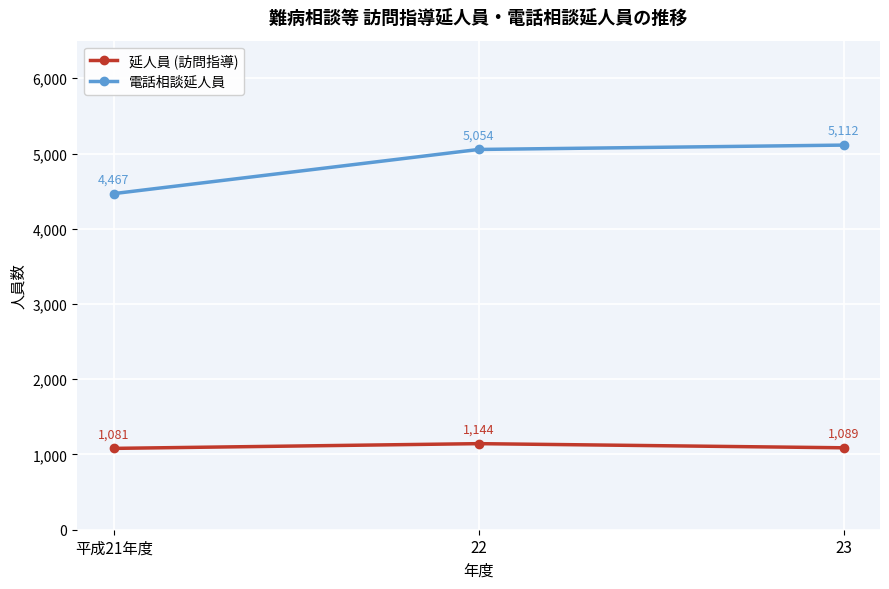

How many lines are shown in the chart?

2